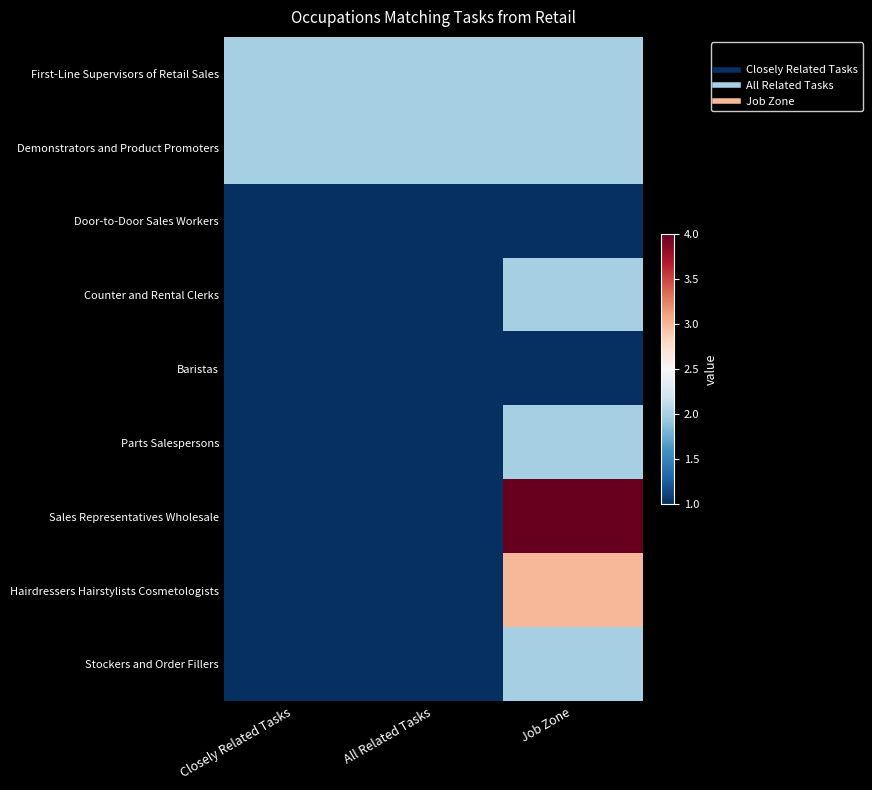

What is the spread (max minus min) of values at Job Zone?

3